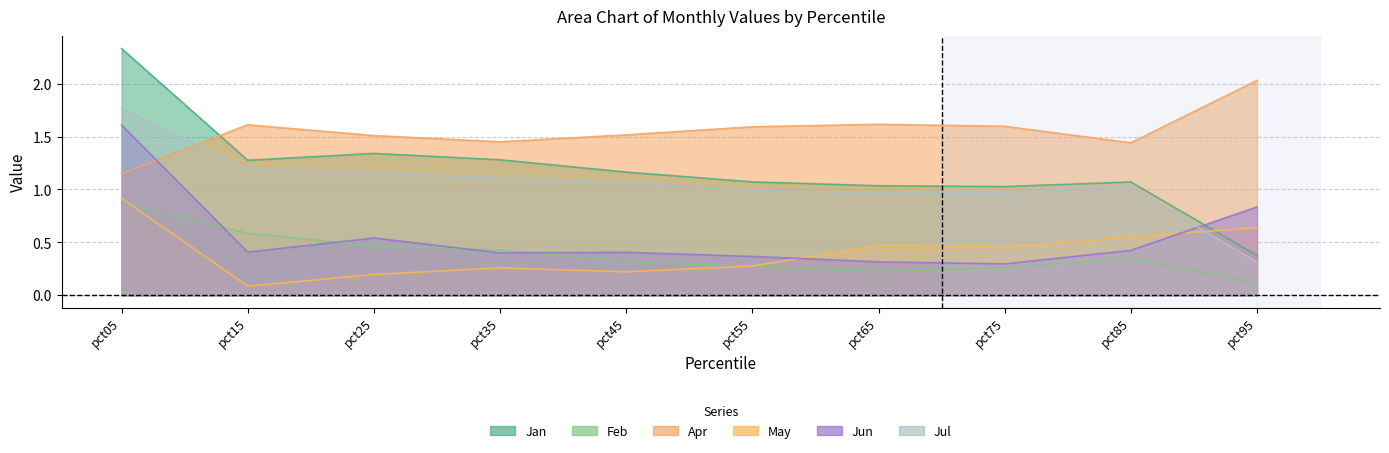

At which category is the sum across all series the highest?

pct05